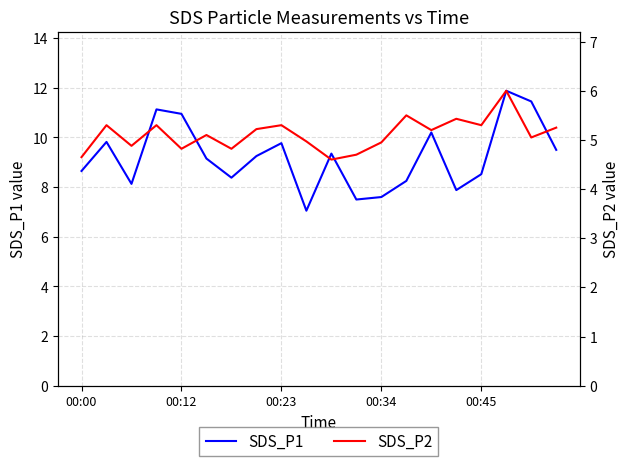

True or false: SDS_P1 has a value of 14.3 at 00:12.

False